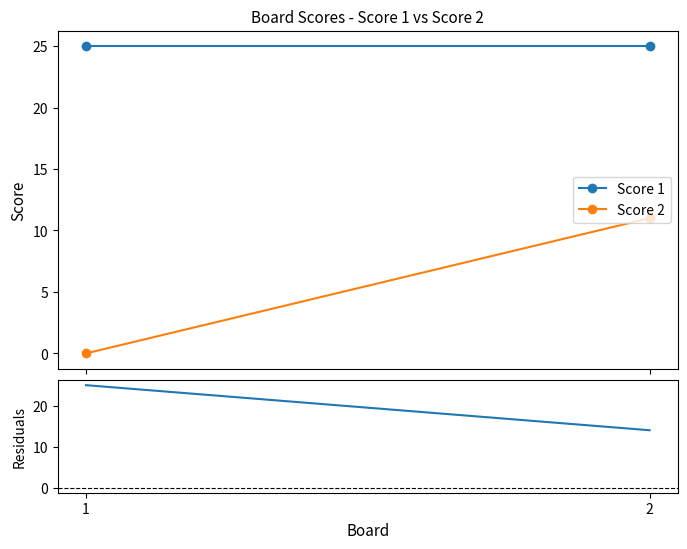

What is the average value of the Score 1 - Score 2 series?

20